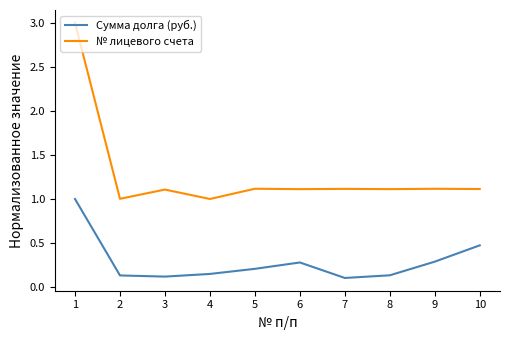

At which category is the sum across all series the highest?

1